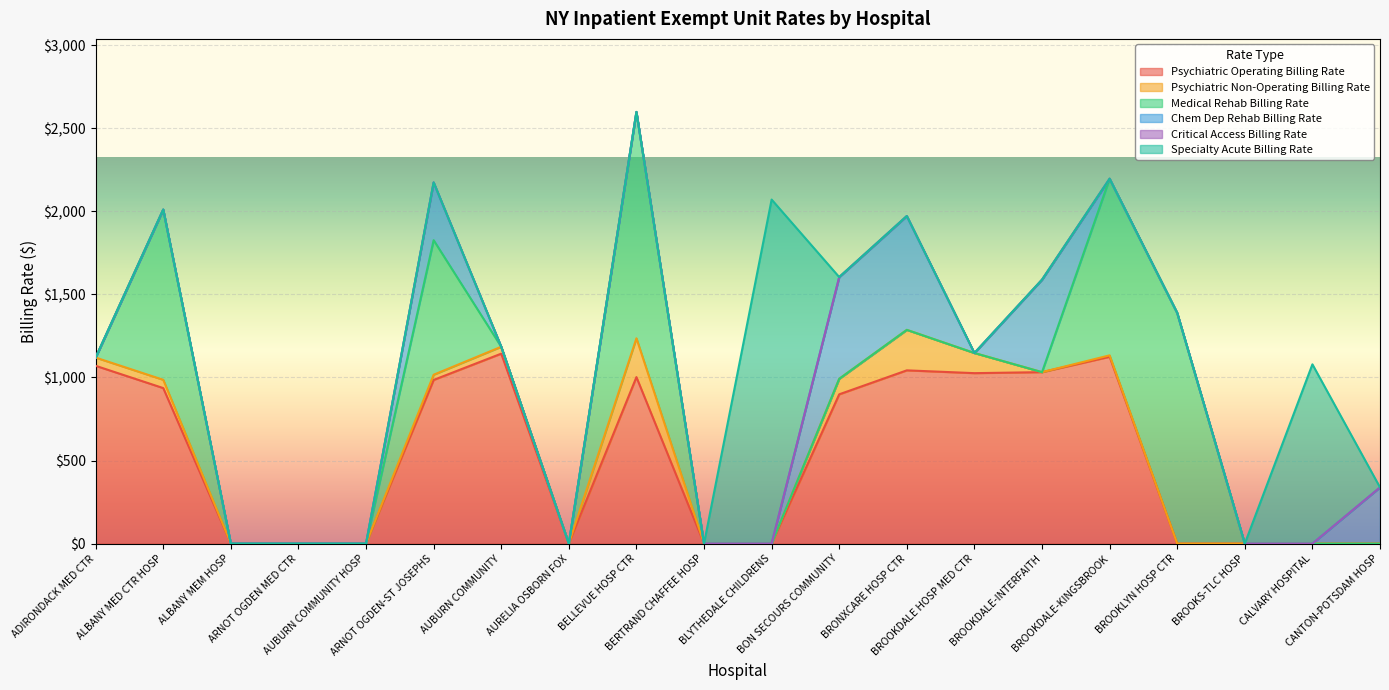

Rank the series at BERTRAND CHAFFEE HOSP from lowest to highest value.

Psychiatric Operating Billing Rate, Psychiatric Non-Operating Billing Rate, Medical Rehab Billing Rate, Chem Dep Rehab Billing Rate, Critical Access Billing Rate, Specialty Acute Billing Rate